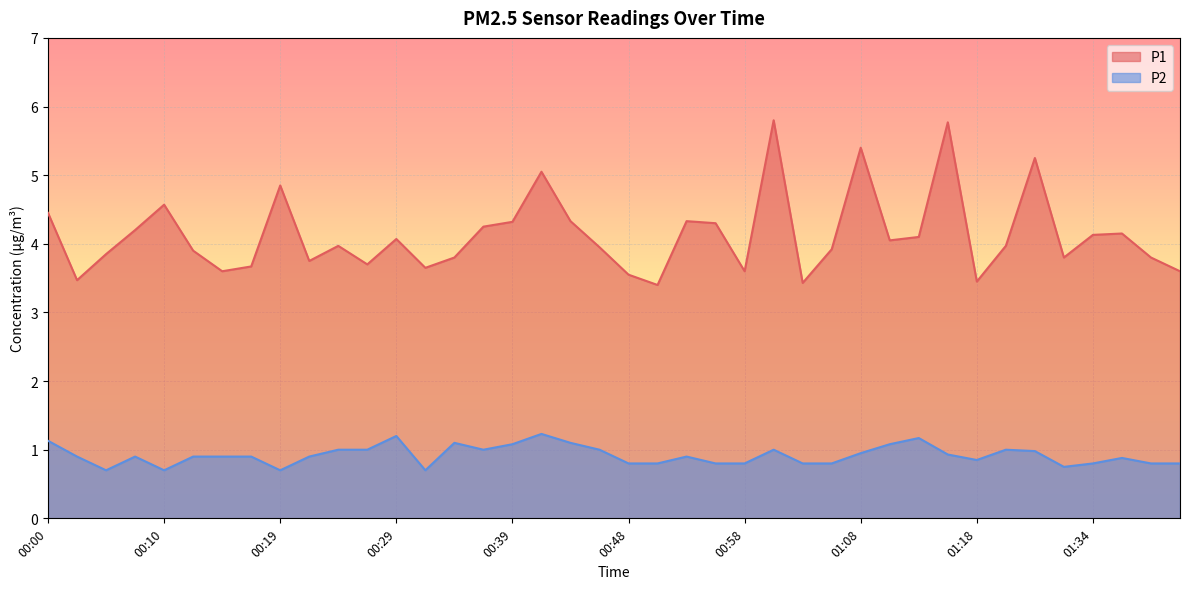

How many lines are shown in the chart?

2